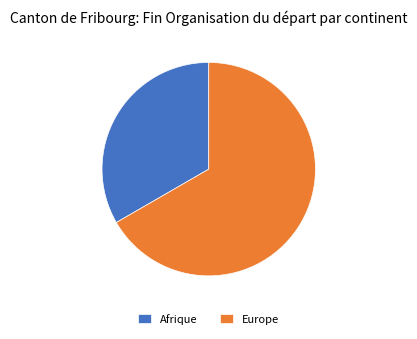

Rank the categories by value from highest to lowest.

Europe, Afrique